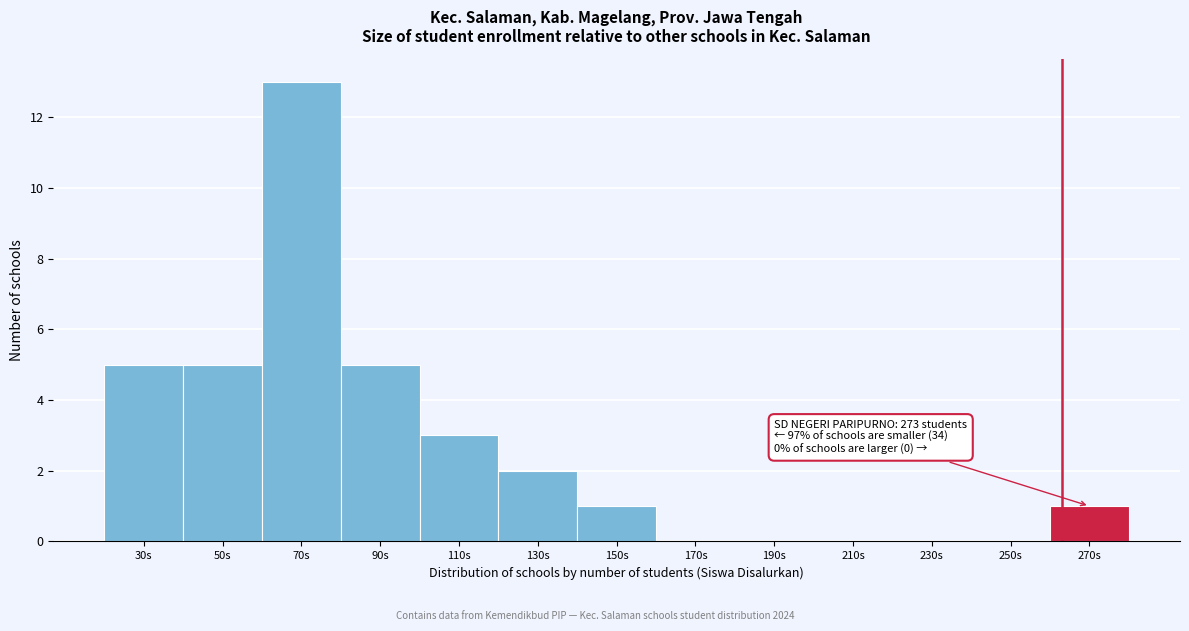

Reading right to left, list all the values displayed in this chart.

270s=1	250s=0	230s=0	210s=0	190s=0	170s=0	150s=1	130s=2	110s=3	90s=5	70s=13	50s=5	30s=5